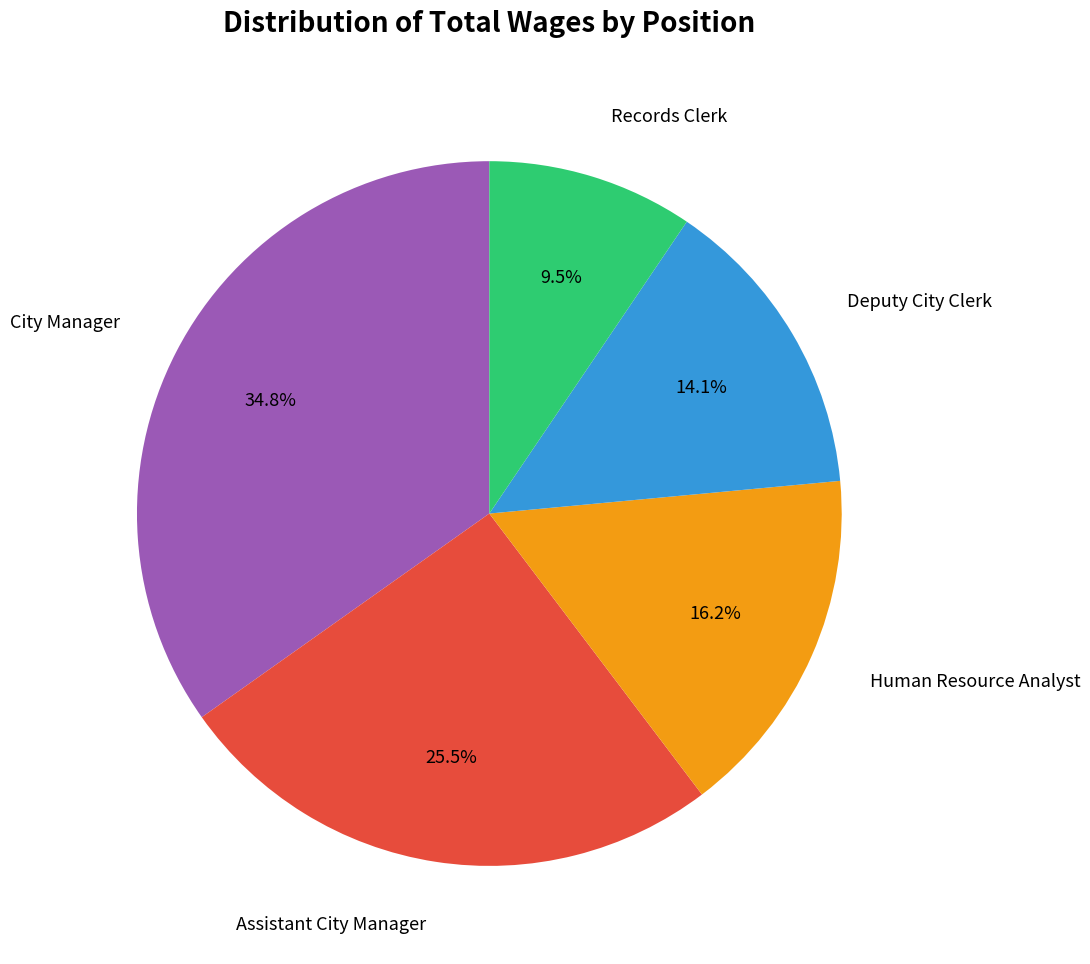

Is there any slice that represents more than half of the pie?

No